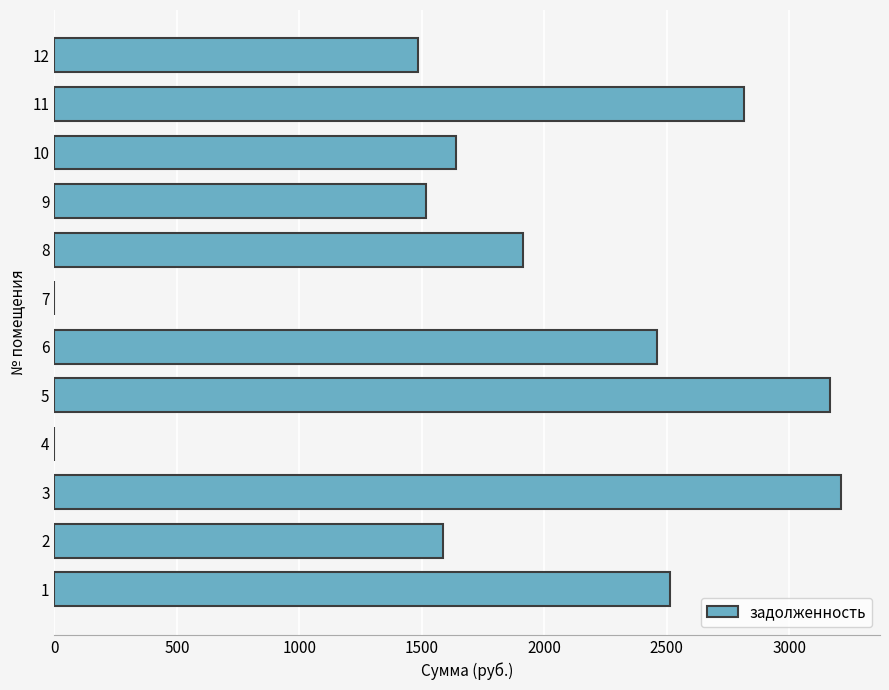

What is the greatest value displayed?

3210.1